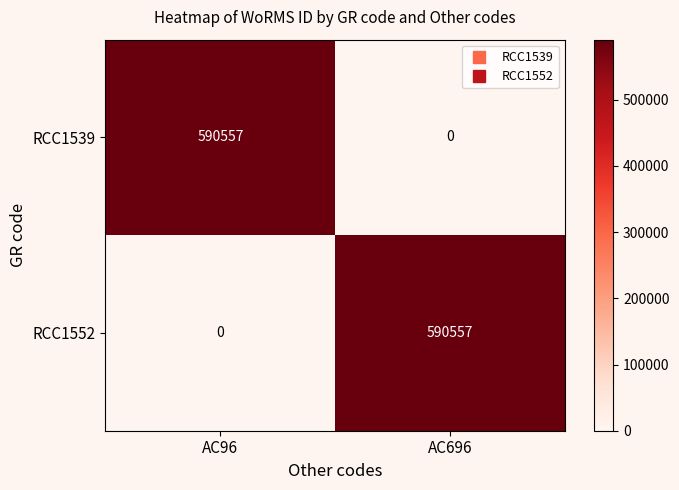

What is the difference between the highest and lowest values at AC96?

590557